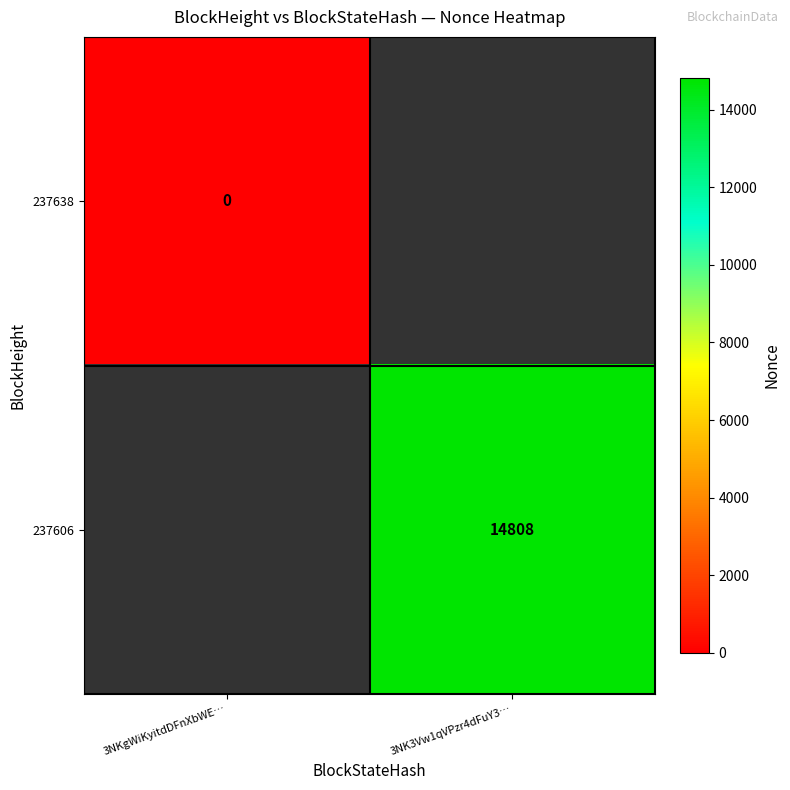

The 237606 series shows 4918.4 at 3NK3Vw1qVPzr4dFuY3…. True or false?

False